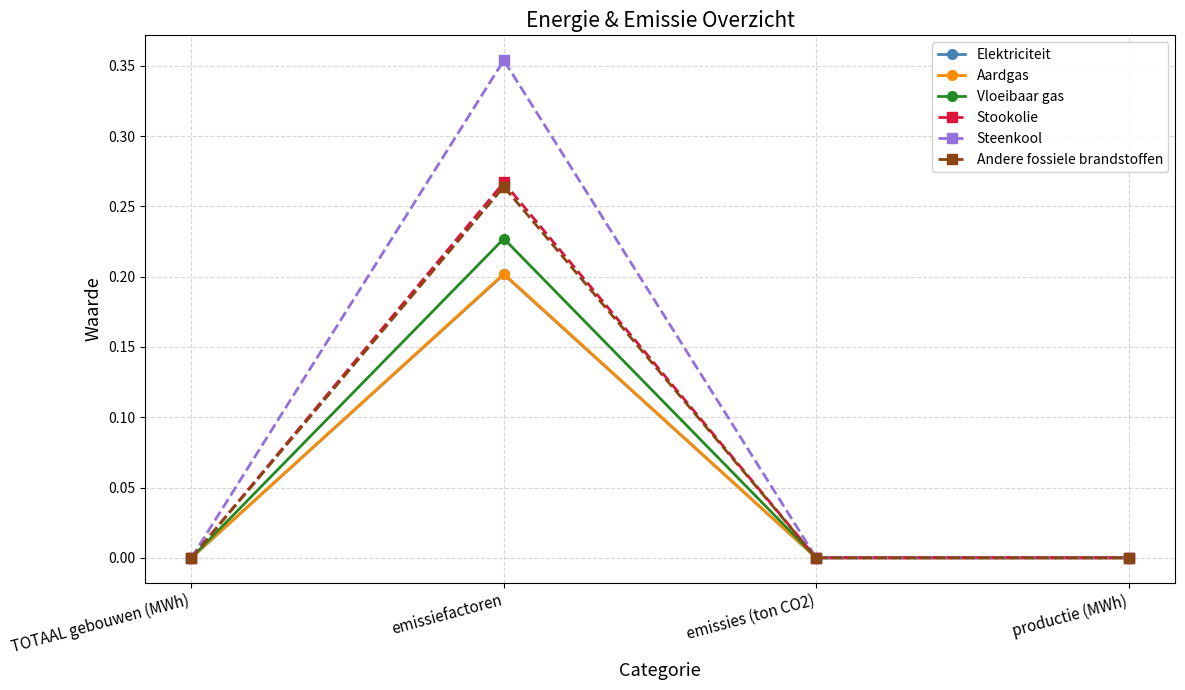

True or false: Andere fossiele brandstoffen has a value of -0.1 at productie (MWh).

False